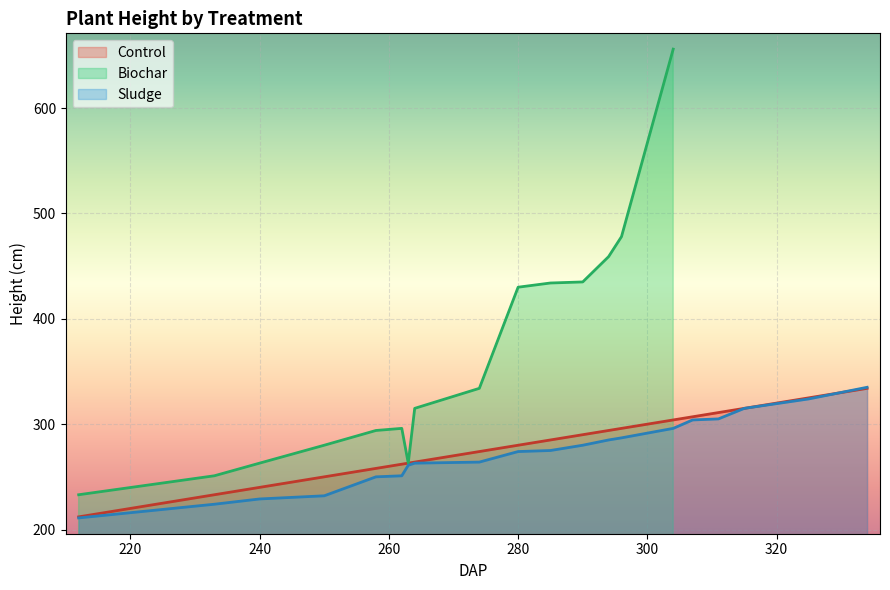

The value at 18 is 434. True or false?

False